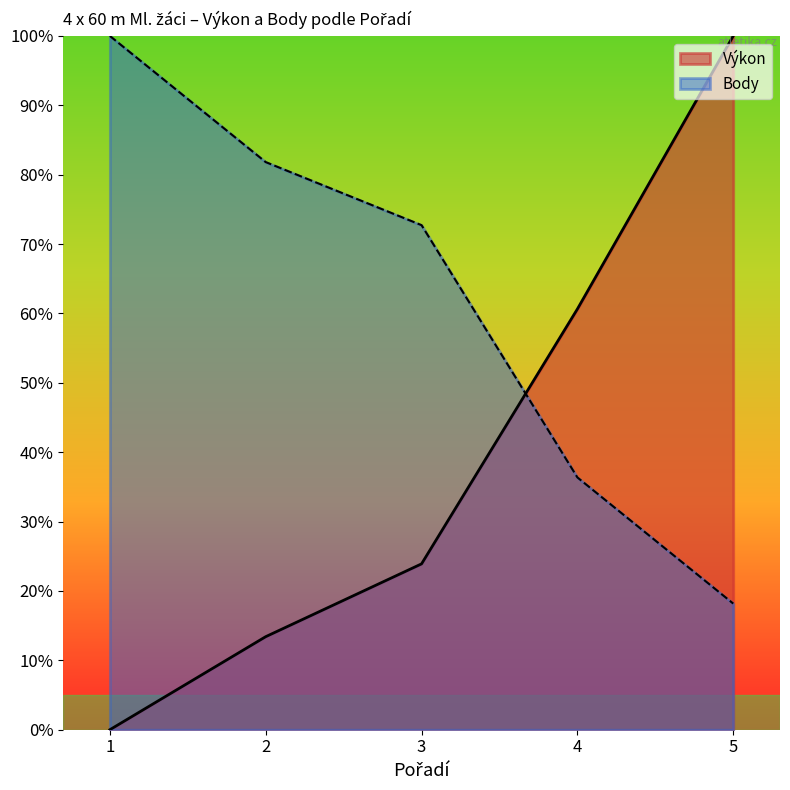

At which label does Body first exceed 72?

1